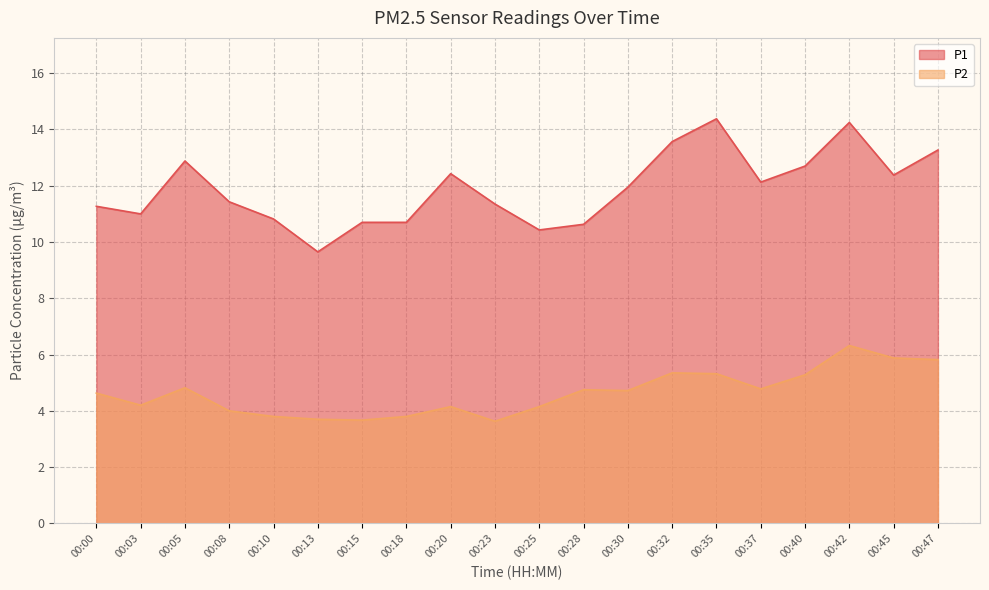

Reading right to left, list all the values displayed in this chart.

P1: 00:47=13.3	00:45=12.4	00:42=14.2	00:40=12.7	00:37=12.1	00:35=14.4	00:32=13.6	00:30=11.9	00:28=10.6	00:25=10.4	00:23=11.3	00:20=12.4	00:18=10.7	00:15=10.7	00:13=9.7	00:10=10.8	00:08=11.4	00:05=12.9	00:03=11.0	00:00=11.3
P2: 00:47=5.8	00:45=5.9	00:42=6.3	00:40=5.3	00:37=4.8	00:35=5.3	00:32=5.3	00:30=4.7	00:28=4.8	00:25=4.2	00:23=3.6	00:20=4.2	00:18=3.8	00:15=3.7	00:13=3.7	00:10=3.8	00:08=4.0	00:05=4.8	00:03=4.2	00:00=4.6